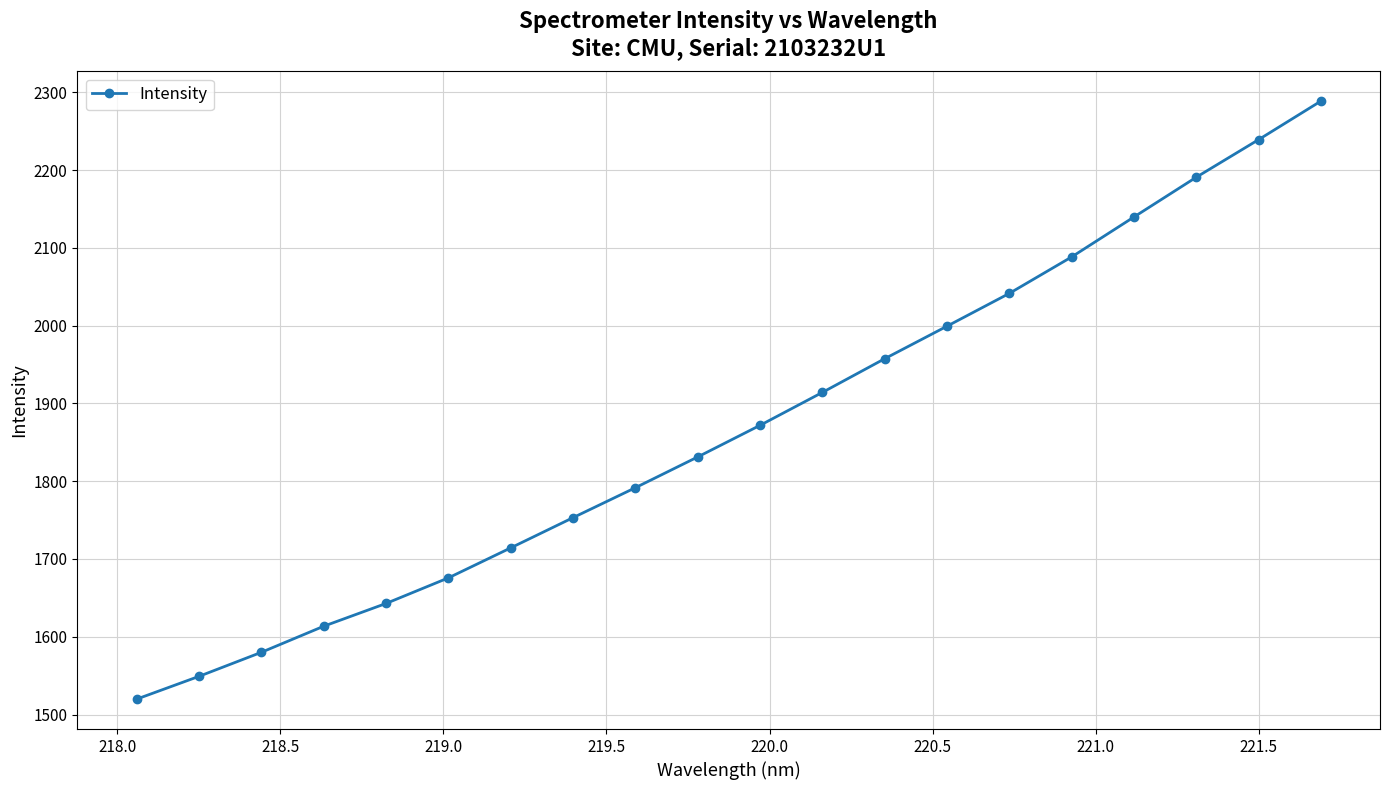

Does the chart have visible grid lines?

Yes